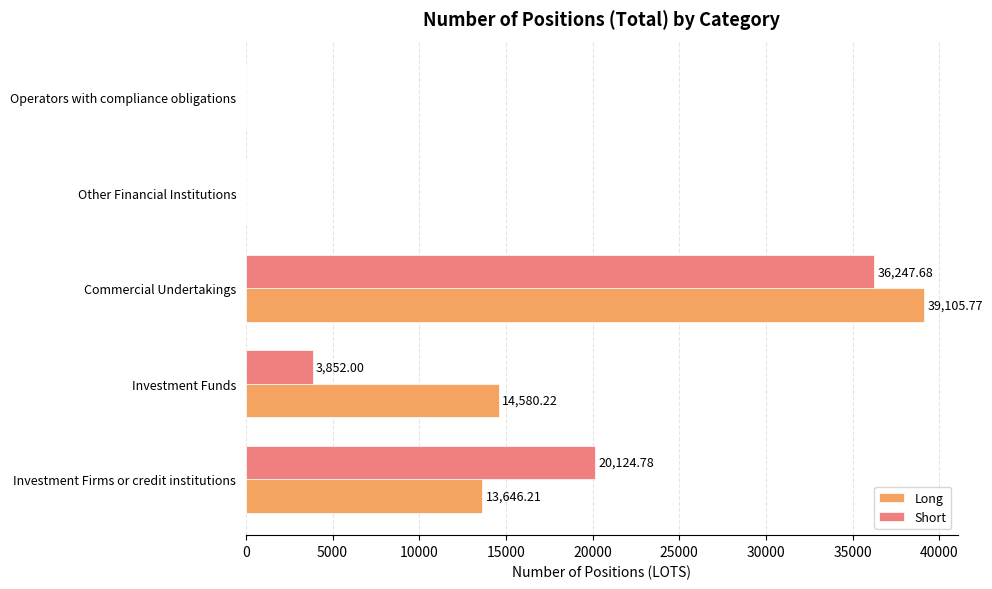

Where is Short nearest to the value 18123?

Investment Firms or credit institutions